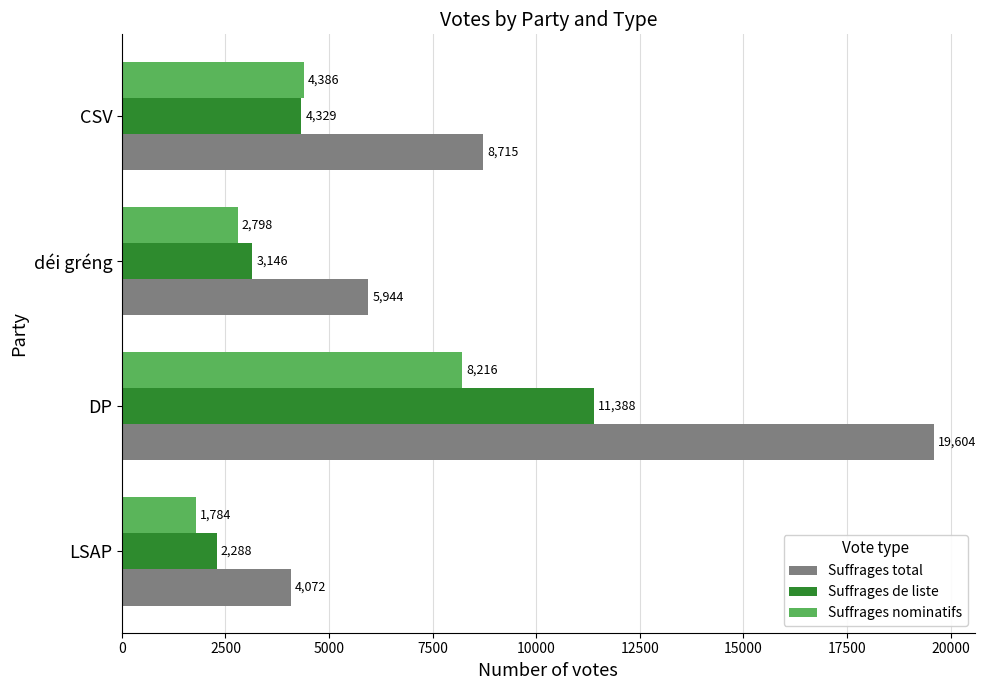

Rank the categories by Suffrages total value from lowest to highest.

LSAP, déi gréng, CSV, DP